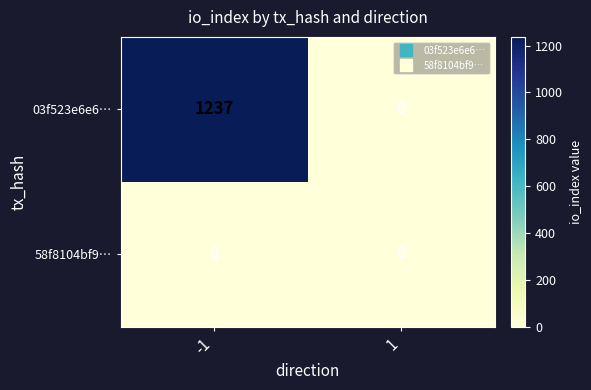

The 03f523e6e6… series shows 271 at -1. True or false?

False